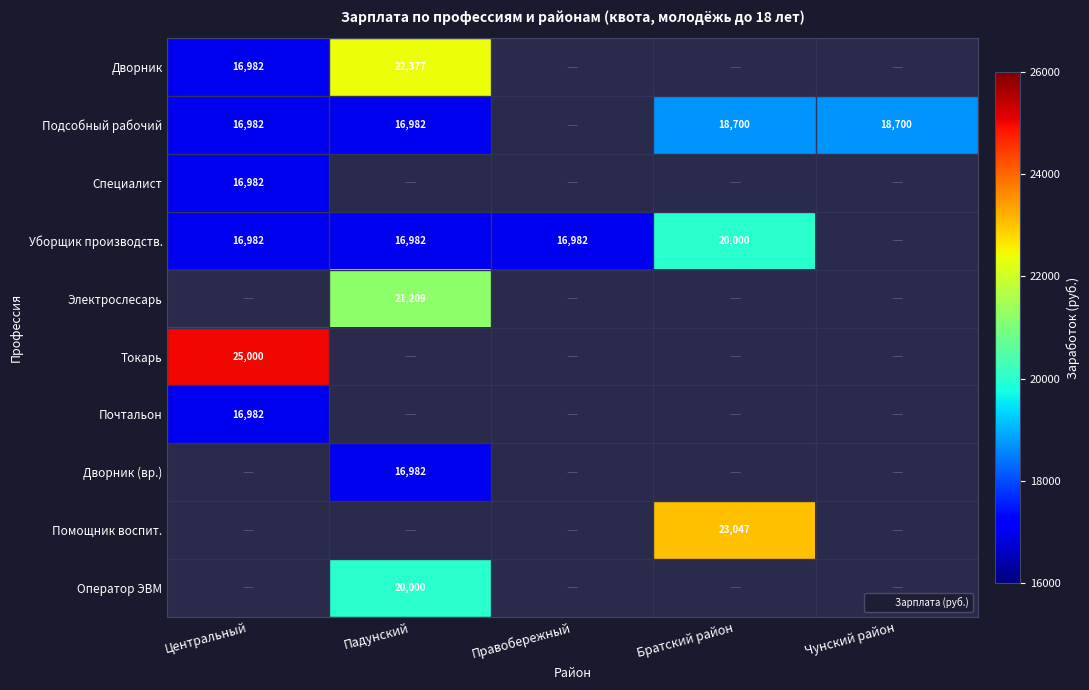

Which label corresponds to the smallest value in the chart?

Центральный